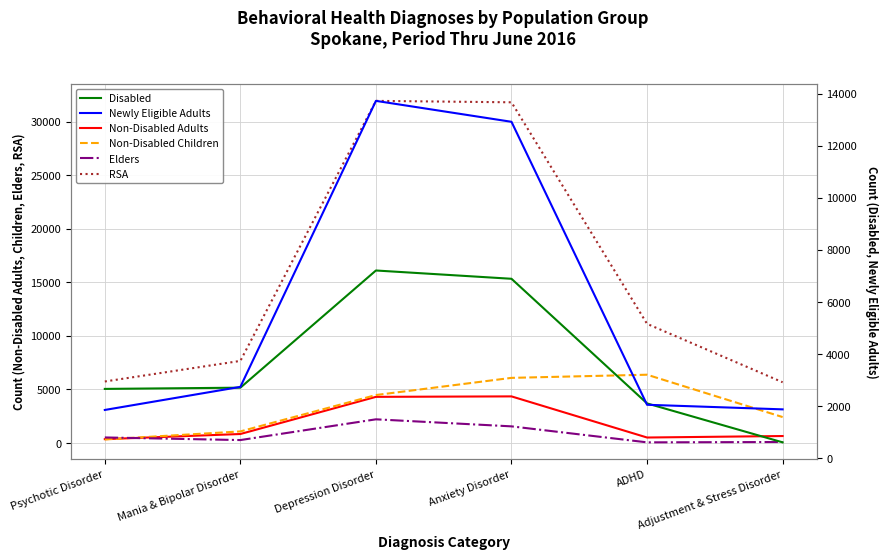

True or false: RSA has more than 2 points higher than both neighbors.

False